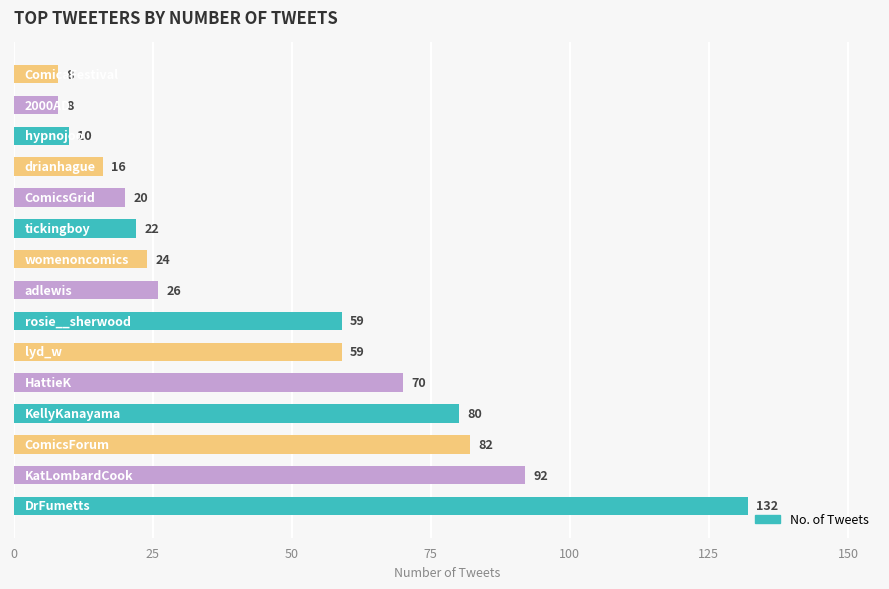

What is the smallest value displayed?

8